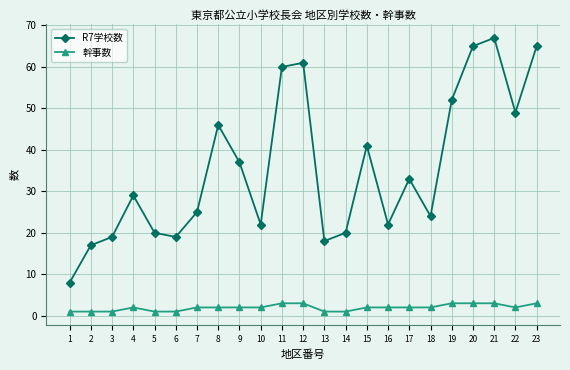

Reading left to right, what are all the values shown in this chart?

R7学校数: 1=8	2=17	3=19	4=29	5=20	6=19	7=25	8=46	9=37	10=22	11=60	12=61	13=18	14=20	15=41	16=22	17=33	18=24	19=52	20=65	21=67	22=49	23=65
幹事数: 1=1	2=1	3=1	4=2	5=1	6=1	7=2	8=2	9=2	10=2	11=3	12=3	13=1	14=1	15=2	16=2	17=2	18=2	19=3	20=3	21=3	22=2	23=3